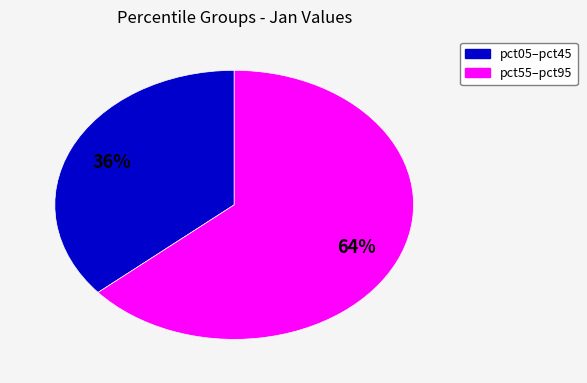

Does any single category account for the majority?

Yes